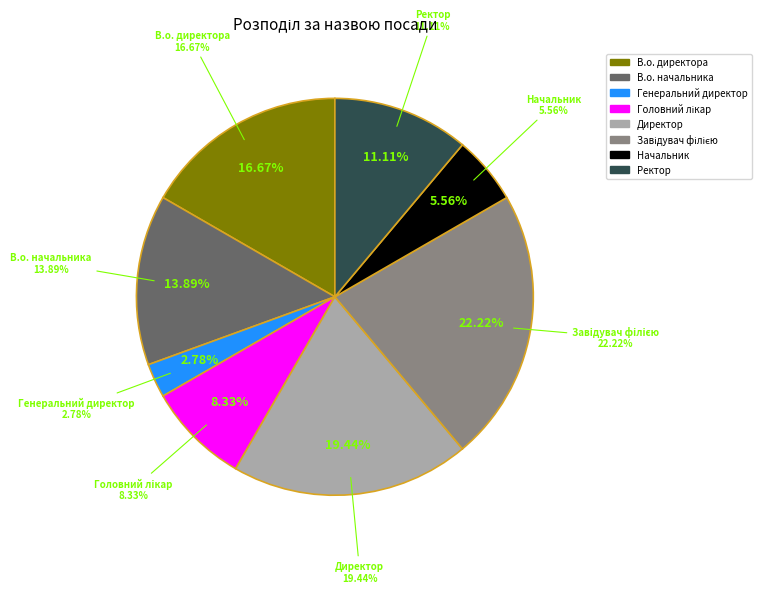

Count the number of slices in the pie.

8